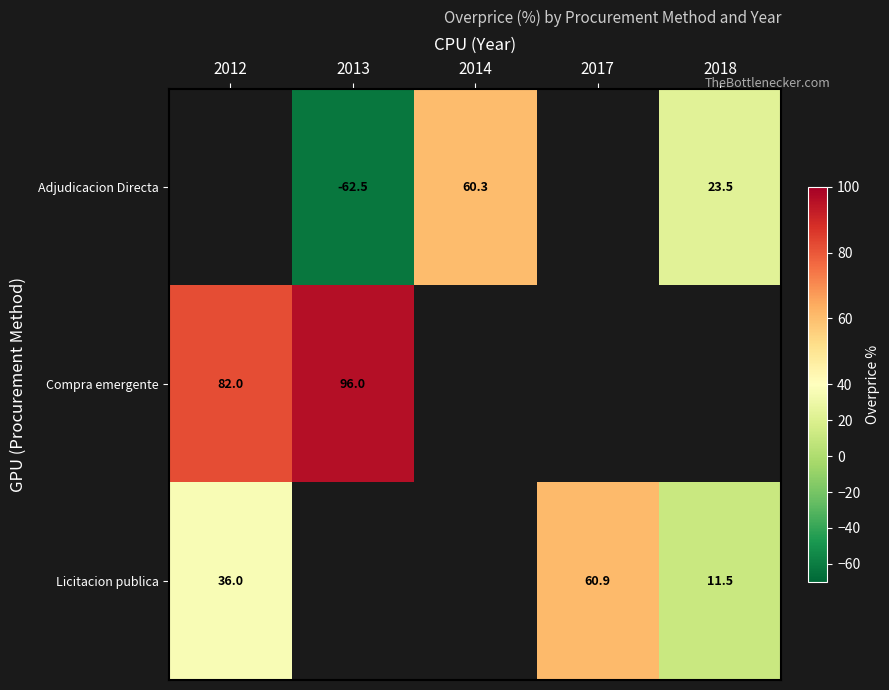

Is the value of Adjudicacion Directa at 2014 greater than the value of Compra emergente at 2012?

No